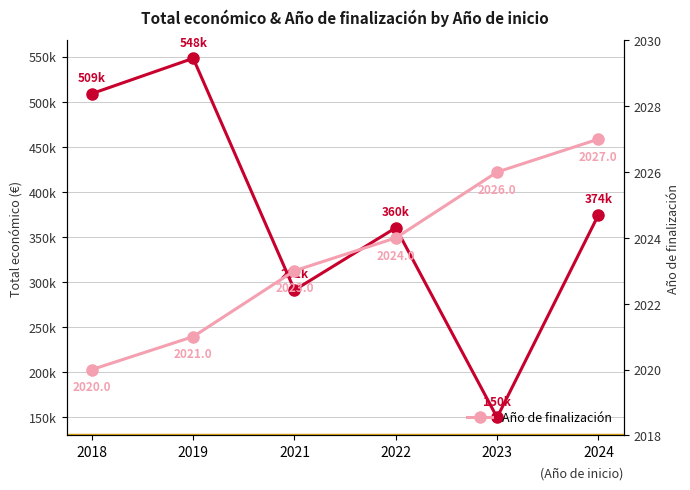

The Total económico series shows 250939.8 at 2024. True or false?

False